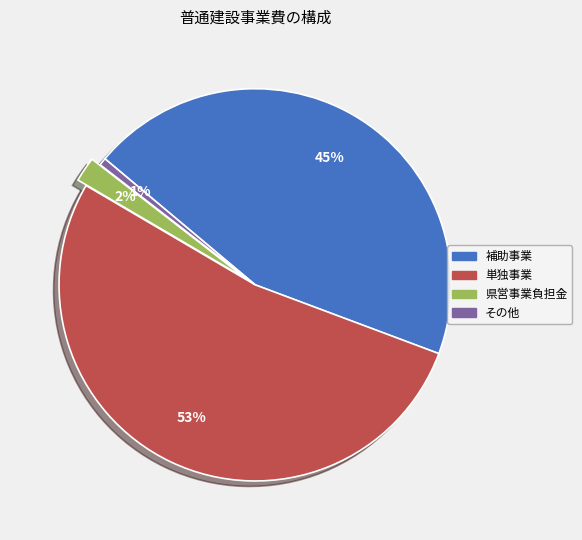

True or false: 補助事業 accounts for 31% of the total.

False